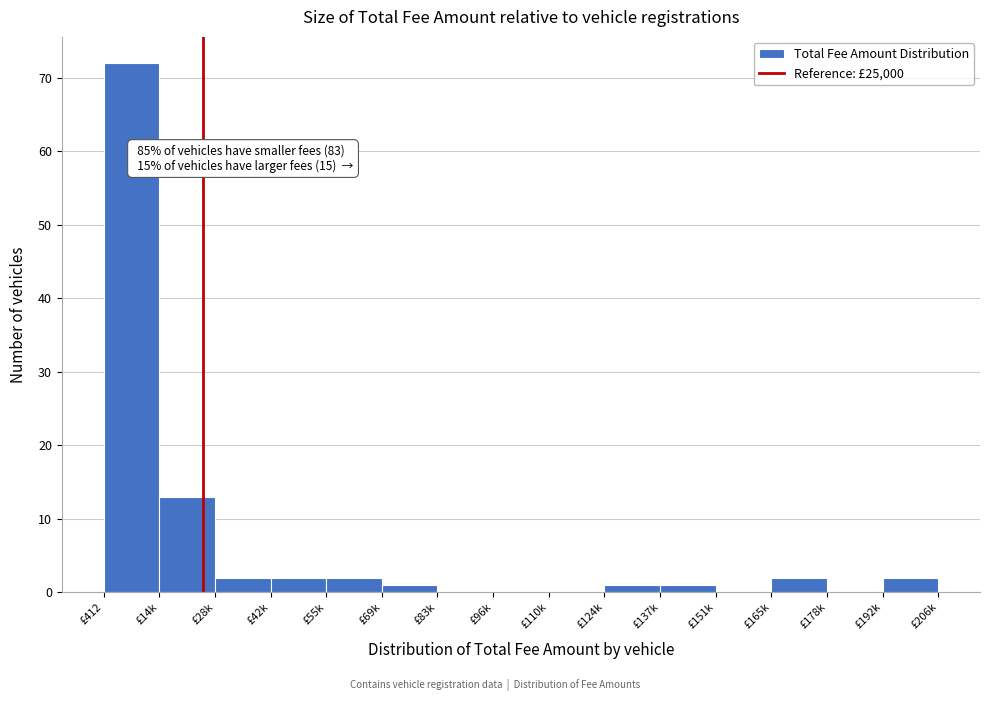

Reading left to right, list all the values displayed in this chart.

£412=72	£14k=13	£28k=2	£42k=2	£55k=2	£69k=1	£83k=0	£96k=0	£110k=0	£124k=1	£137k=1	£151k=0	£165k=2	£178k=0	£192k=2